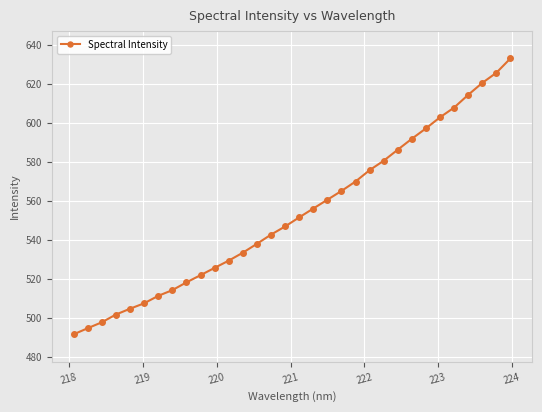

Count the number of categories in the chart.

32